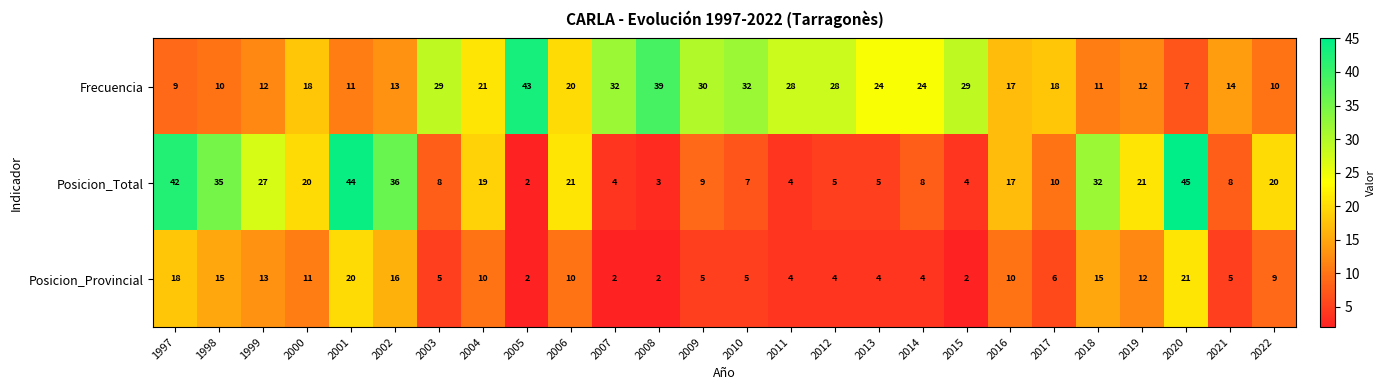

List the series in order of their overall mean, highest first.

Frecuencia, Posicion_Total, Posicion_Provincial